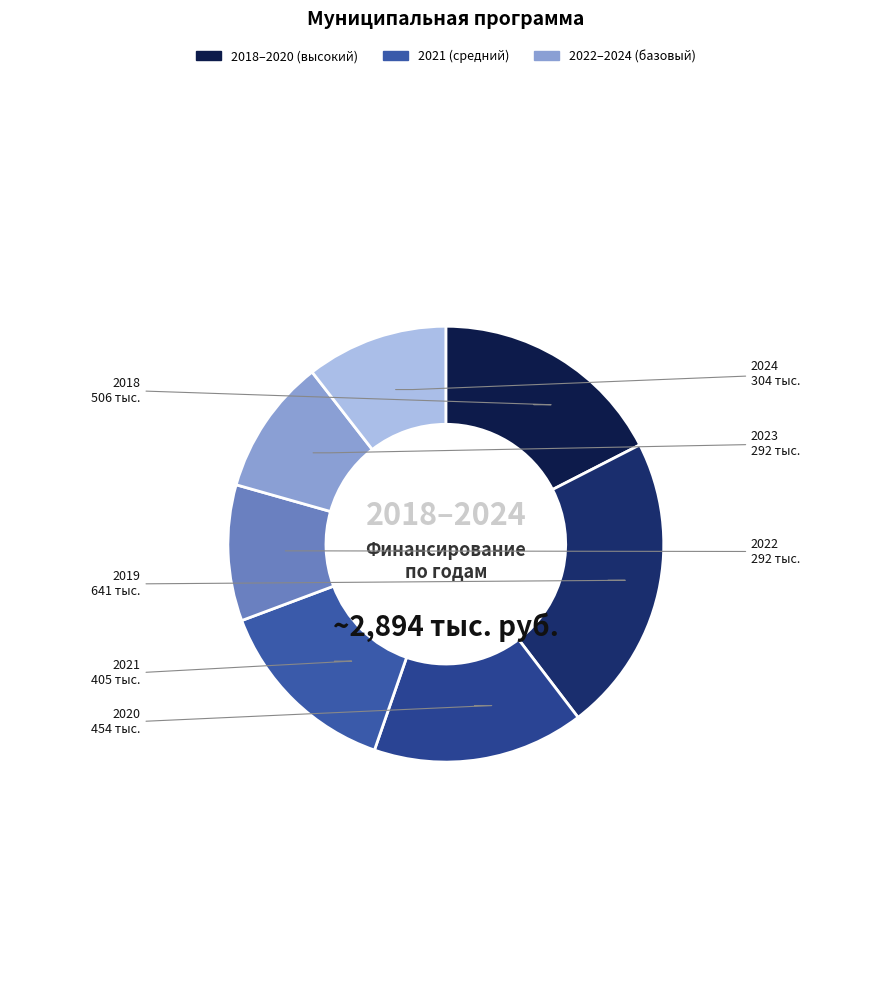

Which category has the biggest portion of the pie?

2019